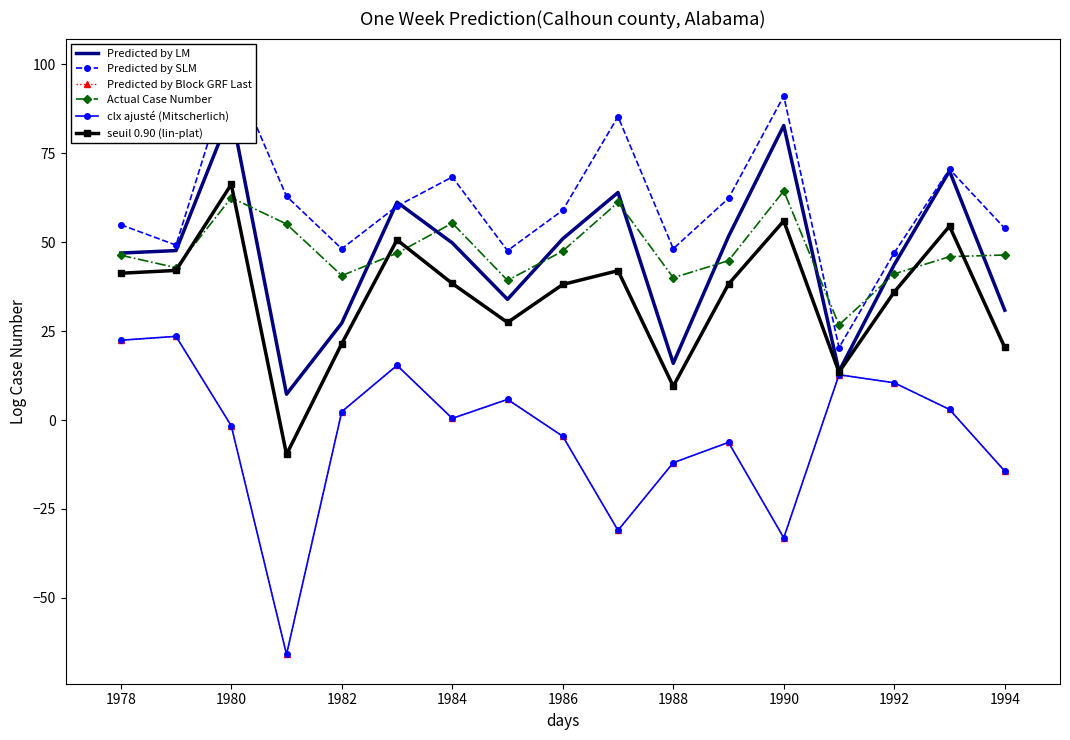

List the series in order of their peak value, lowest first.

Predicted by Block GRF Last, clx ajusté (Mitscherlich), Actual Case Number, seuil 0.90 (lin-plat), Predicted by LM, Predicted by SLM